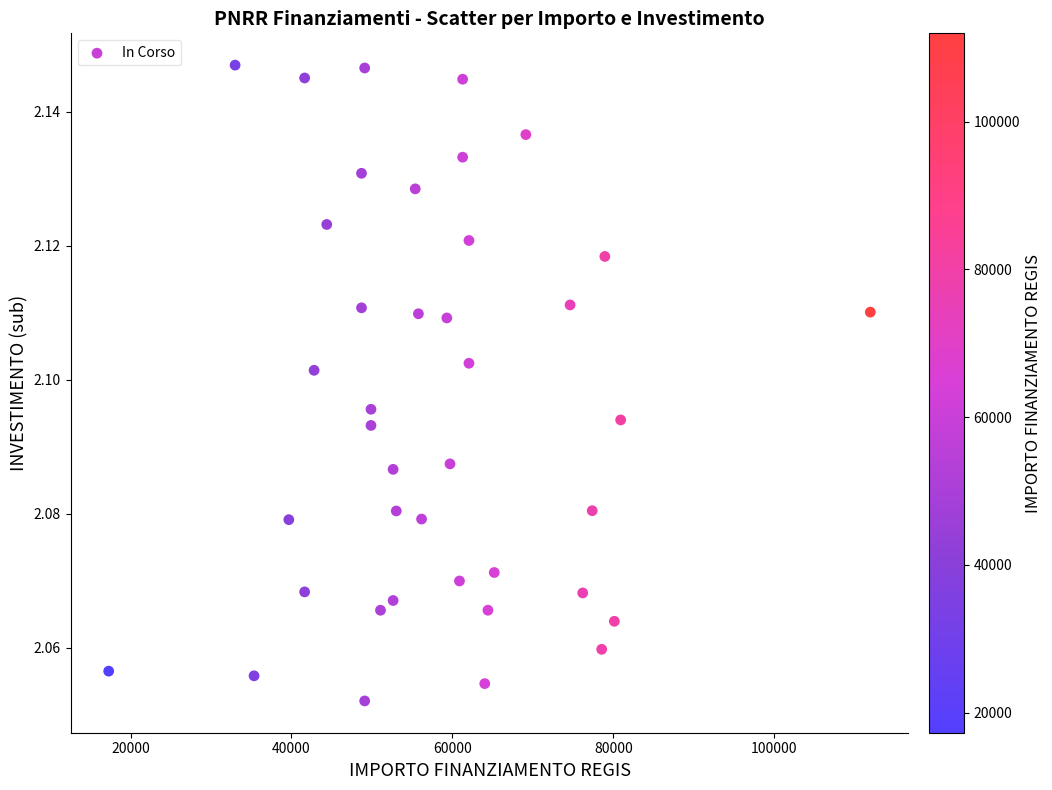

What is the range of X values (max minus min)?

94665.7